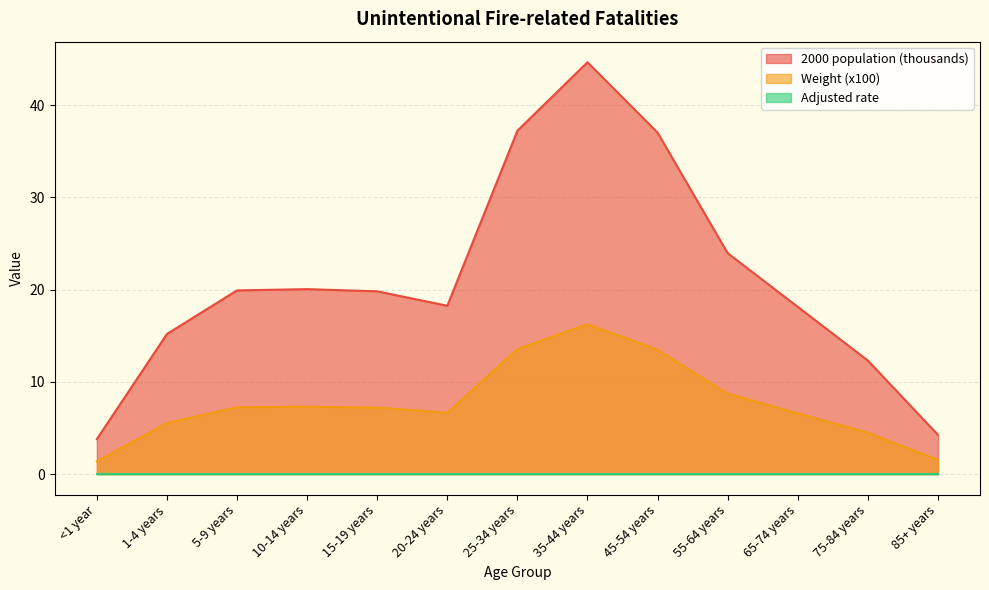

What is the total value across all series at 10-14 years?

27.4